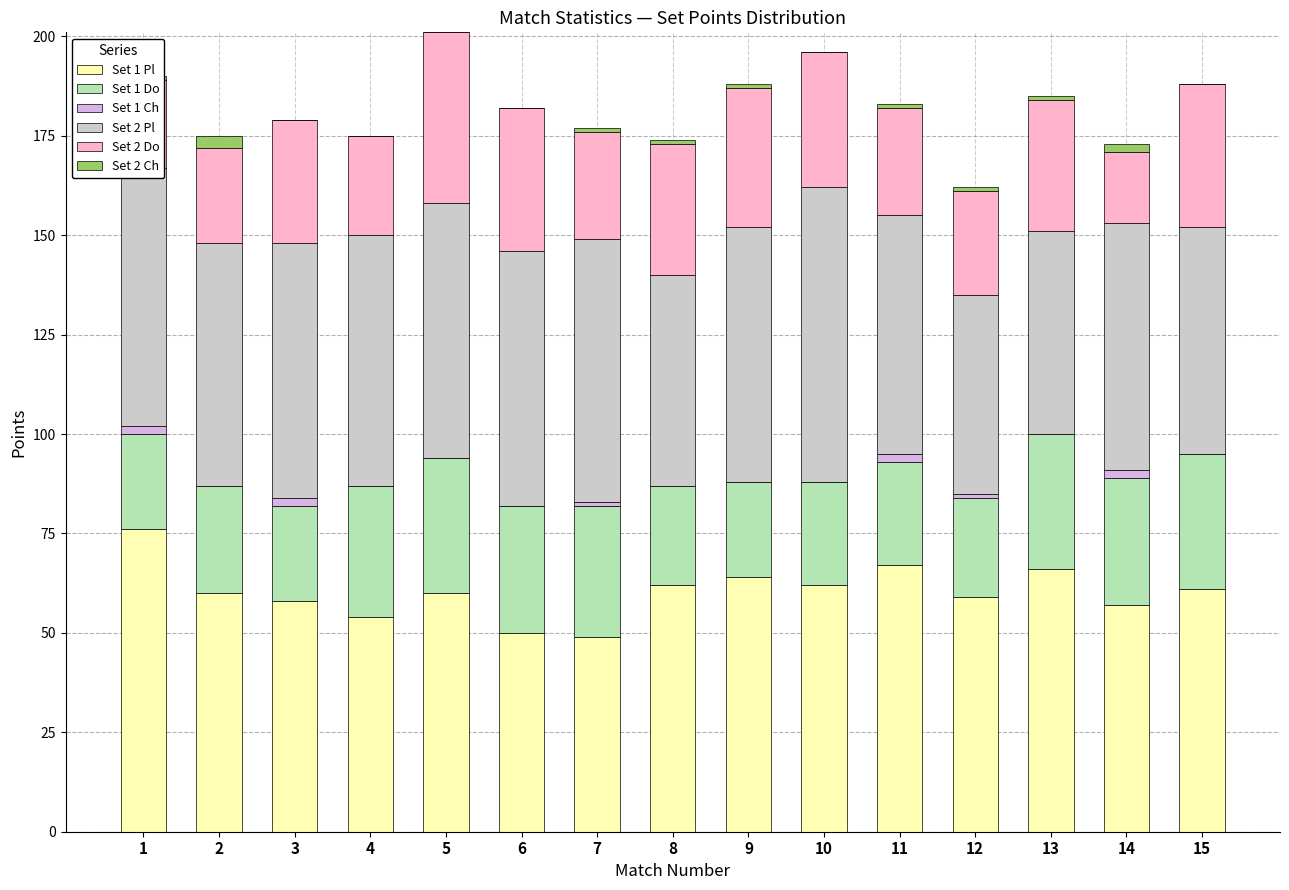

Are the bars grouped side by side (vs. stacked)?

No